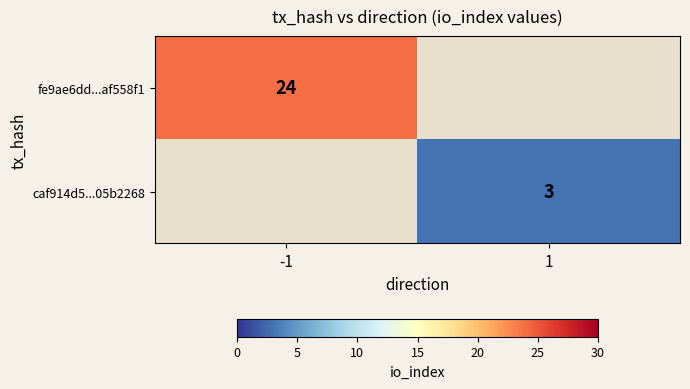

Is it true that fe9ae6dd...af558f1 equals 15.5 at -1?

False